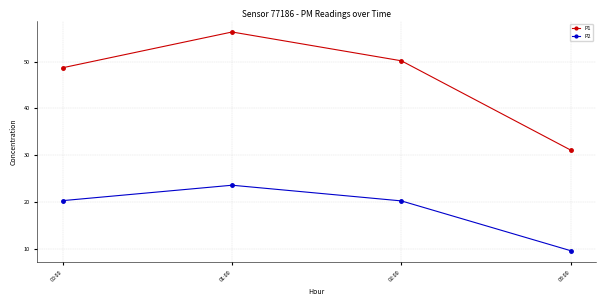

What position from the left is 01:00?

2